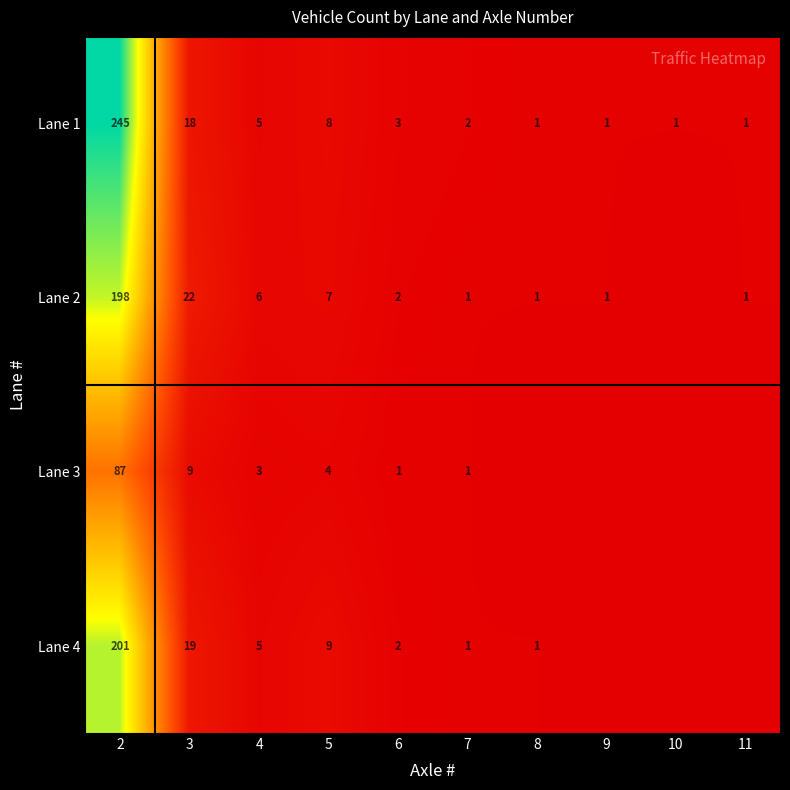

What is the sum of the Lane 4 values at 3 and 4?

24